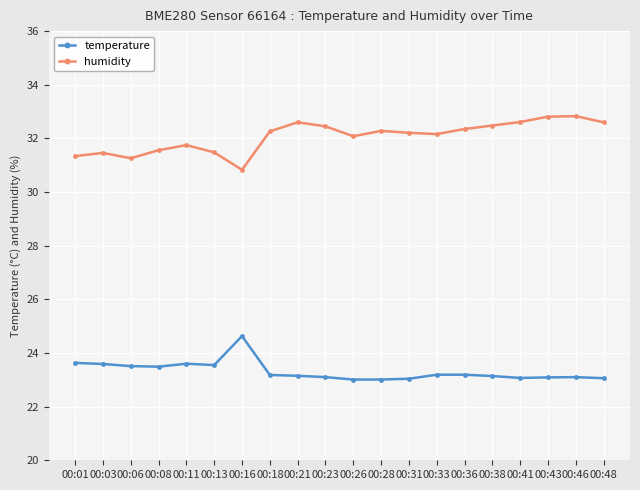

True or false: temperature has a value of 24.6 at 00:16.

True